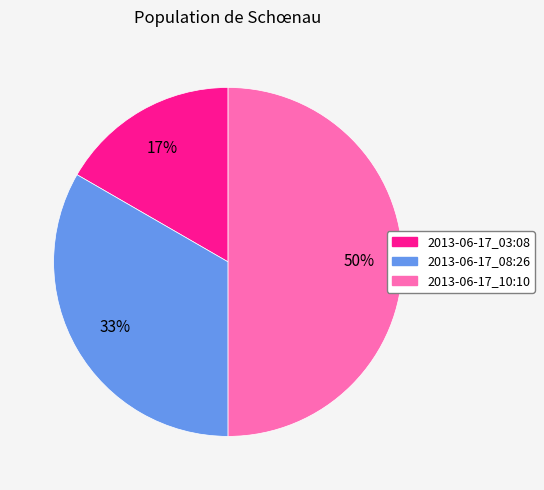

Which slice is the smallest?

2013-06-17_03:08